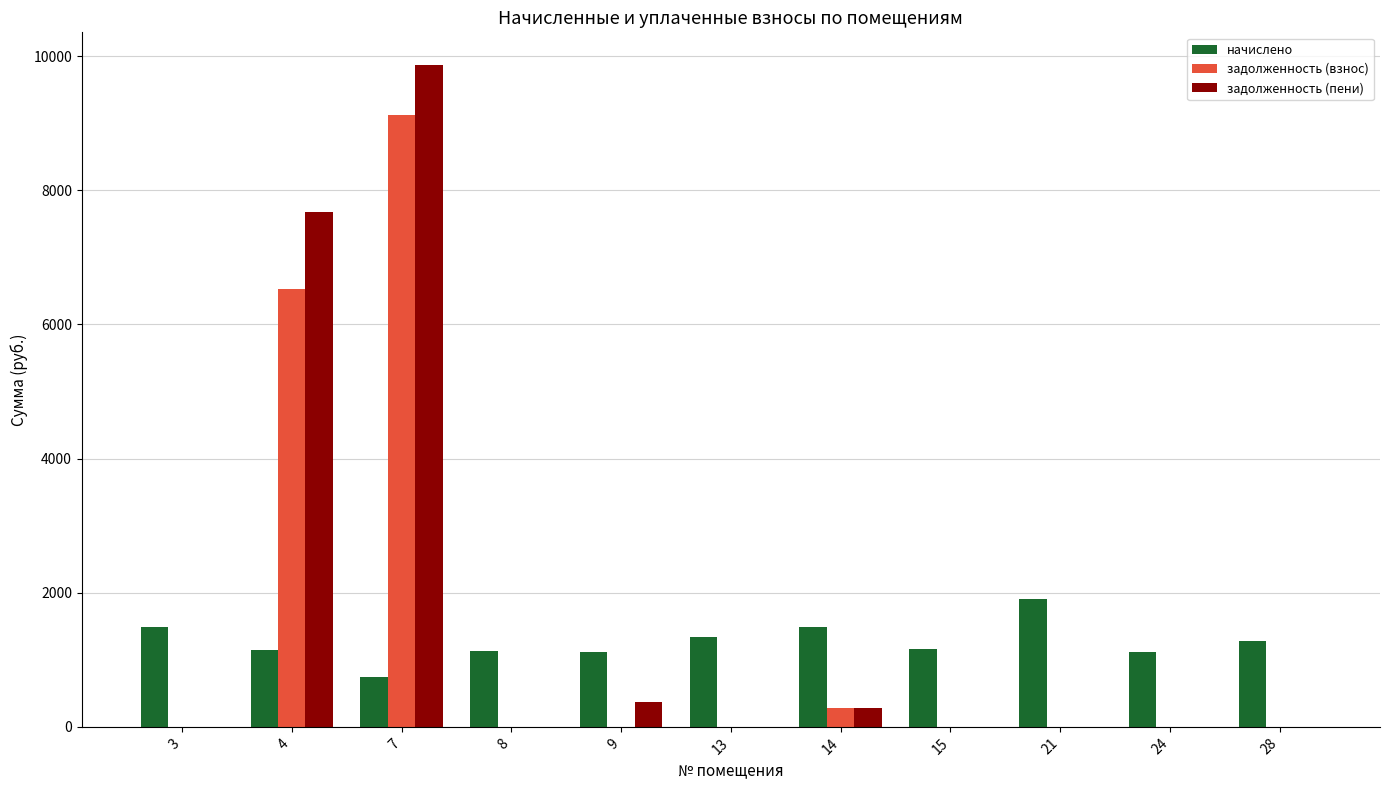

What is the highest value of the начислено series?

1913.6